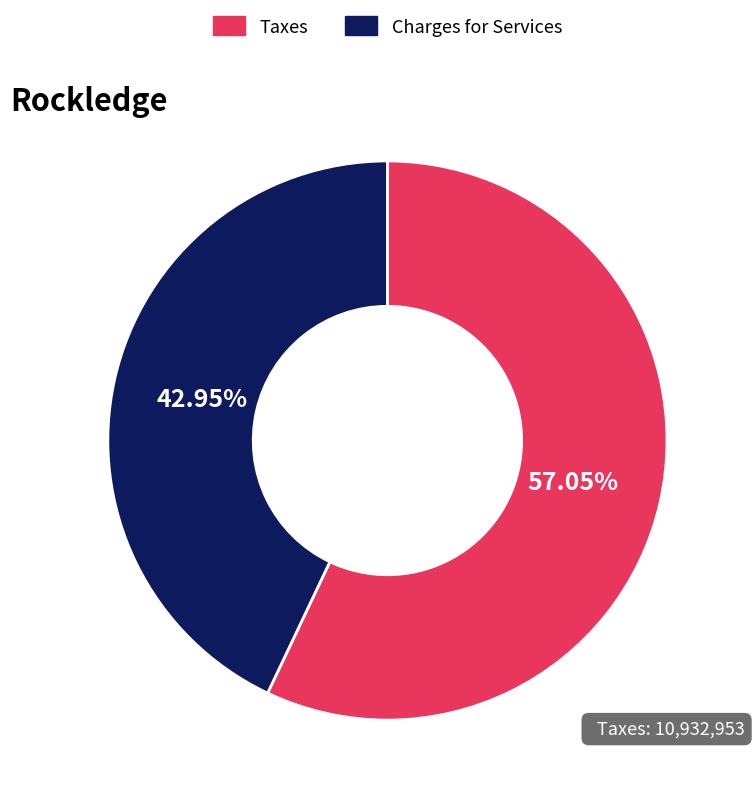

Rank the categories by value from lowest to highest.

Charges for Services, Taxes